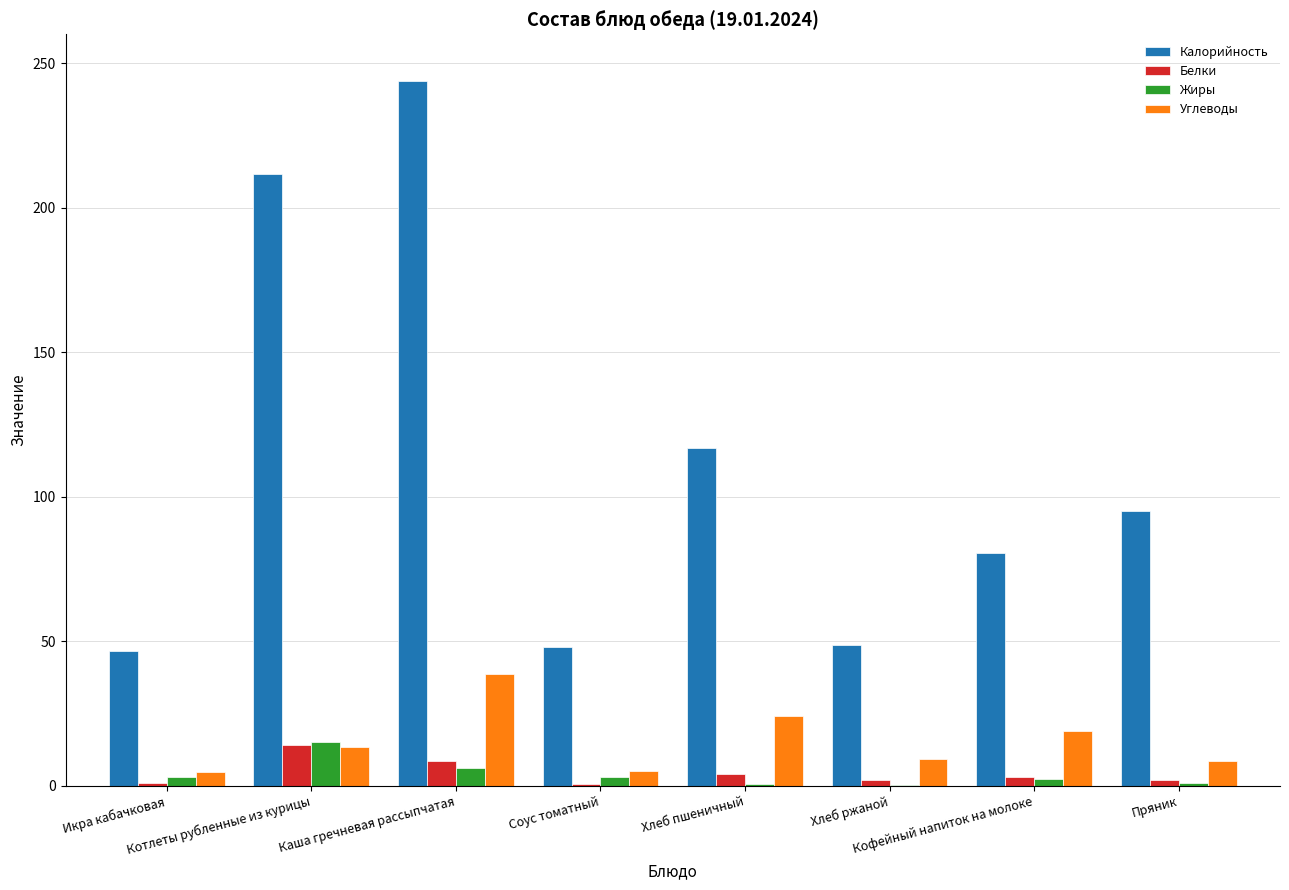

What is the maximum value for Белки?

14.1